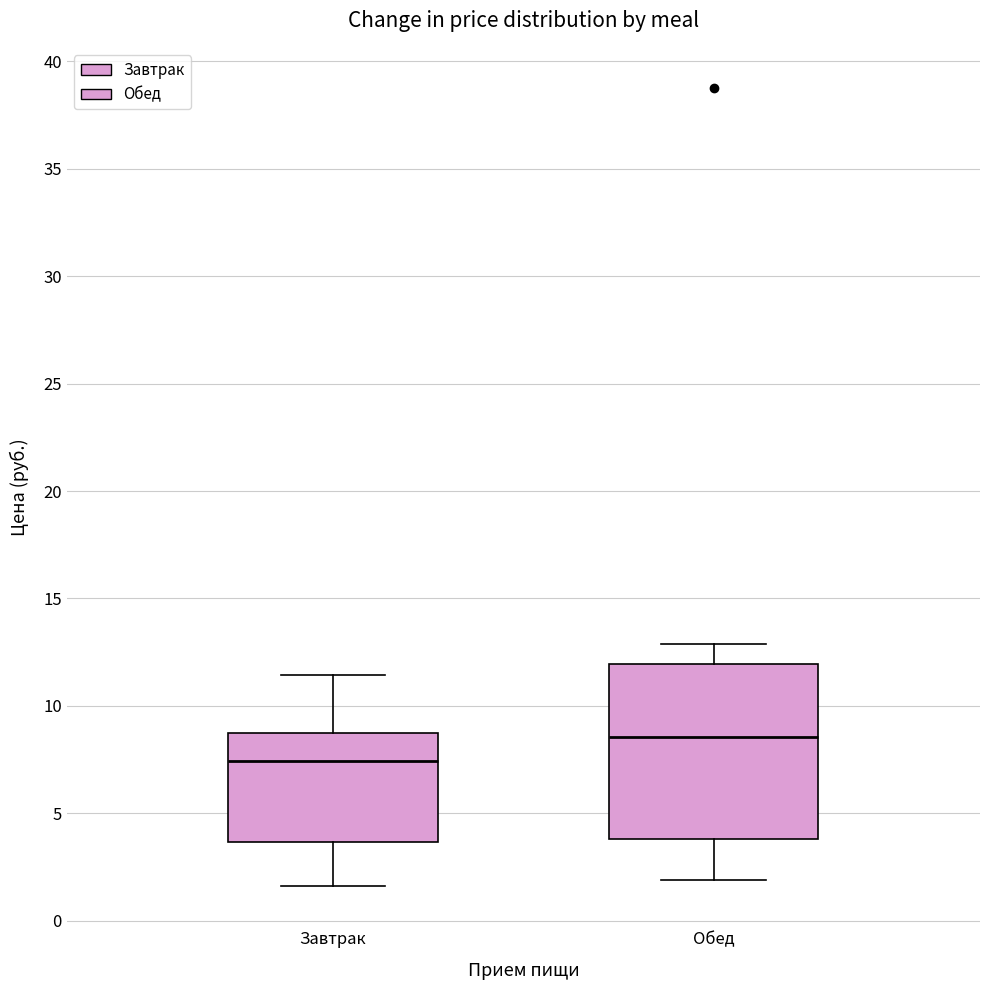

Comparing the boxes themselves (not the whiskers), which one is the tallest?

Обед